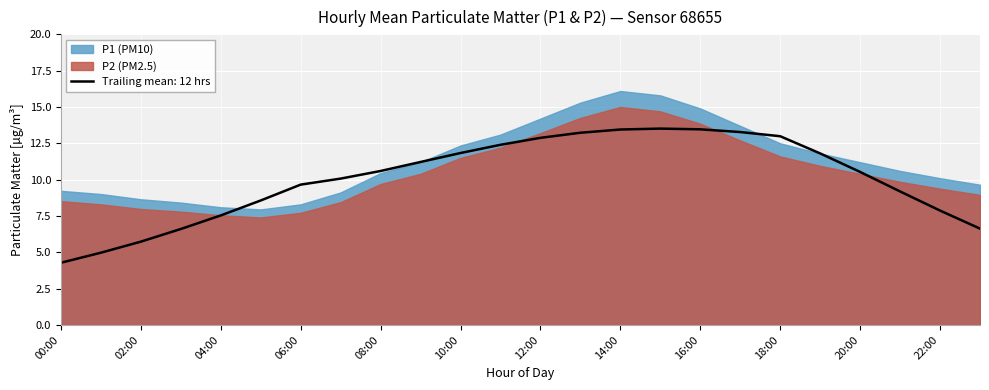

Which category has the lowest value across all series?

05:00